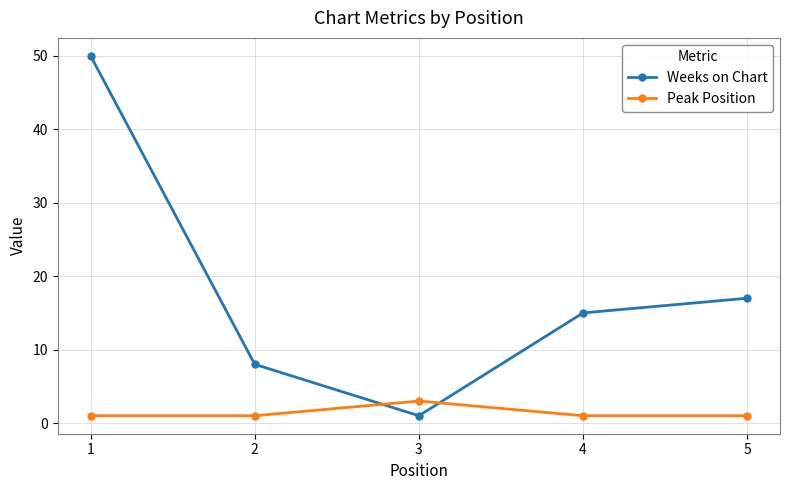

What is the value of the Peak Position point at the 2nd from the left?

1